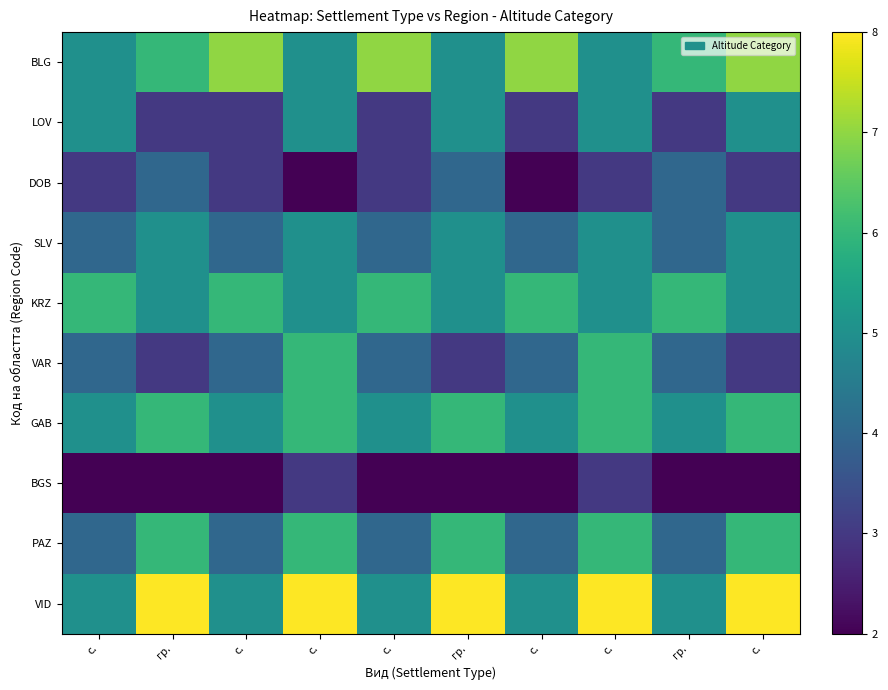

What is the total value across all series at с.?

43